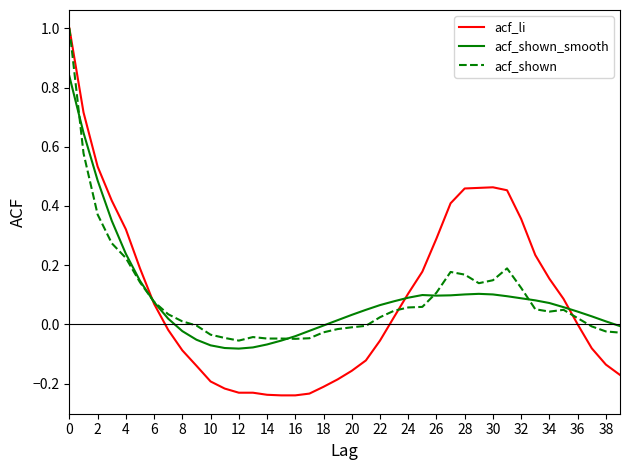

Which series has the largest range (max minus min)?

acf_li